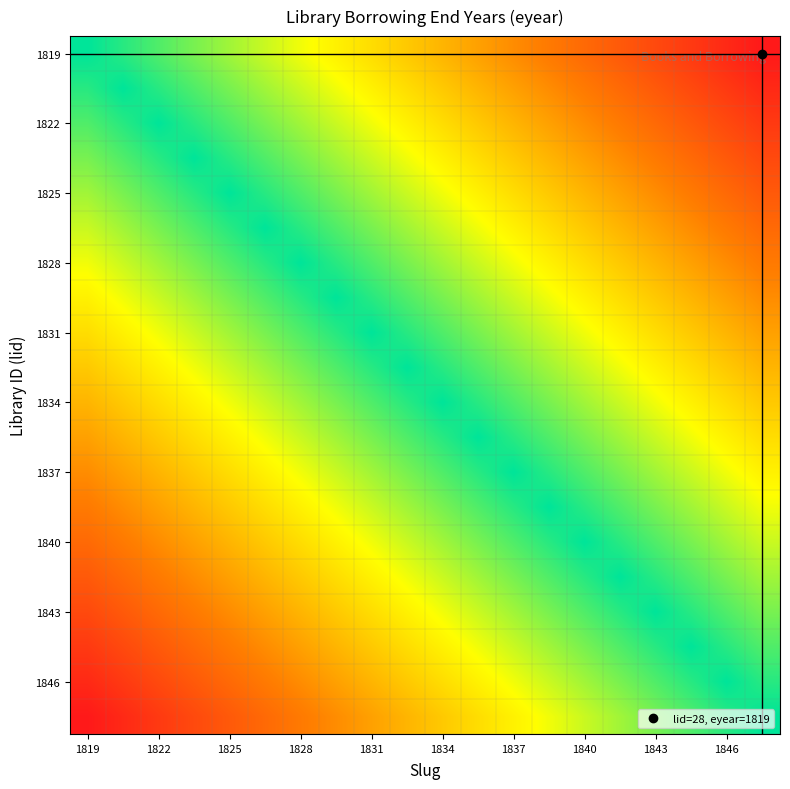

What is the smallest value displayed?

1819.0